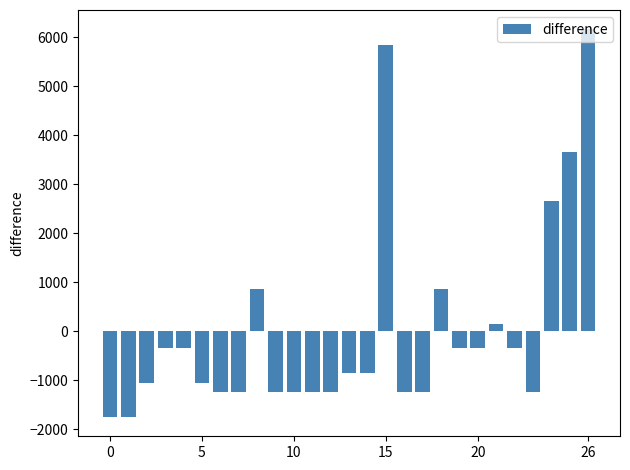

What is the value of the 17th bar from the left?

-1243.7